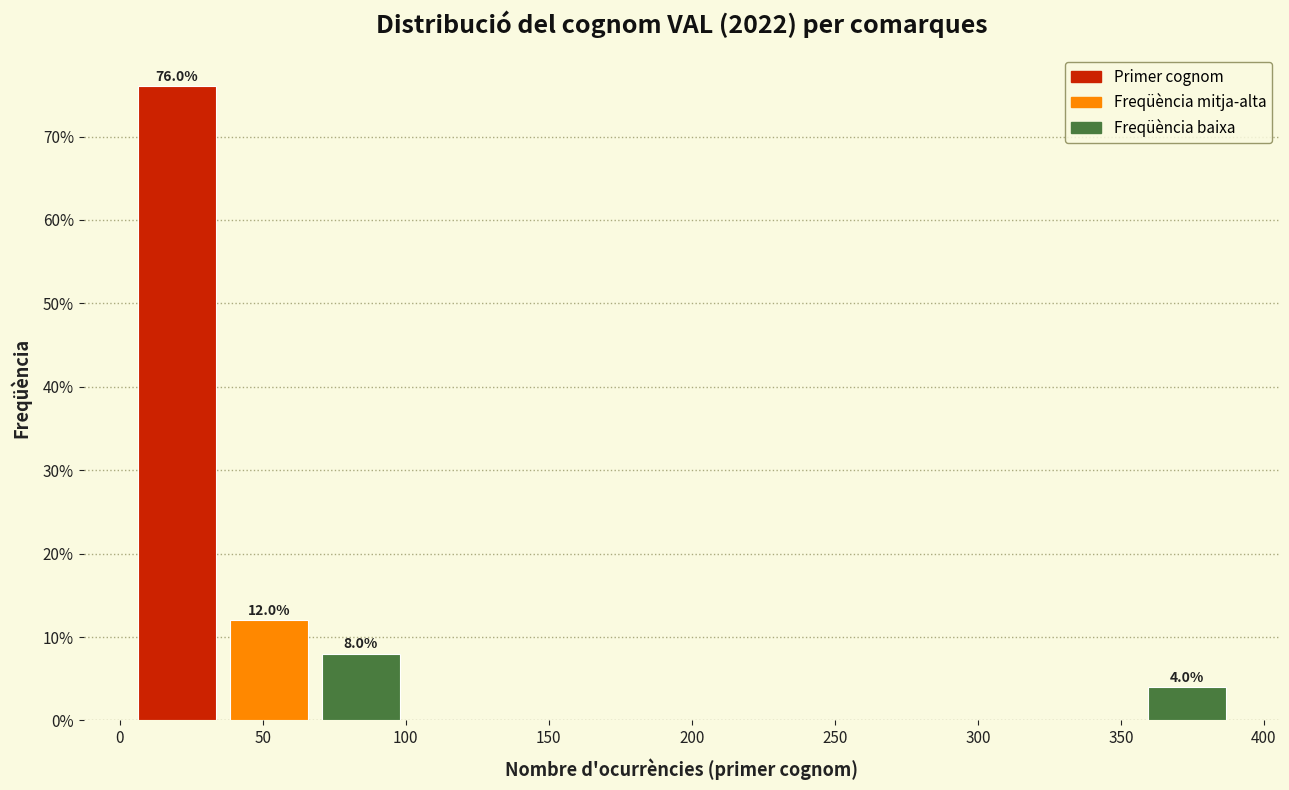

Over which range of the x-axis is the bar tallest?

5 to 35